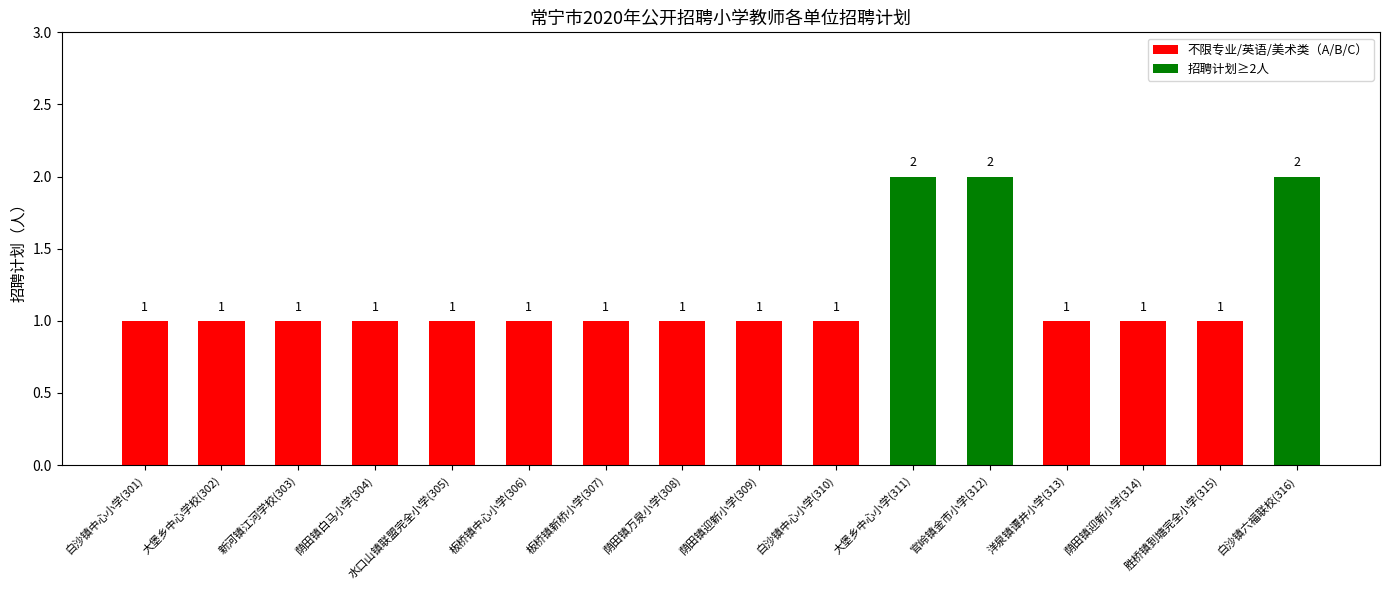

Approximately how many times larger is the value at 荫田镇白马小学(304) compared to 板桥镇新桥小学(307)?

1.0